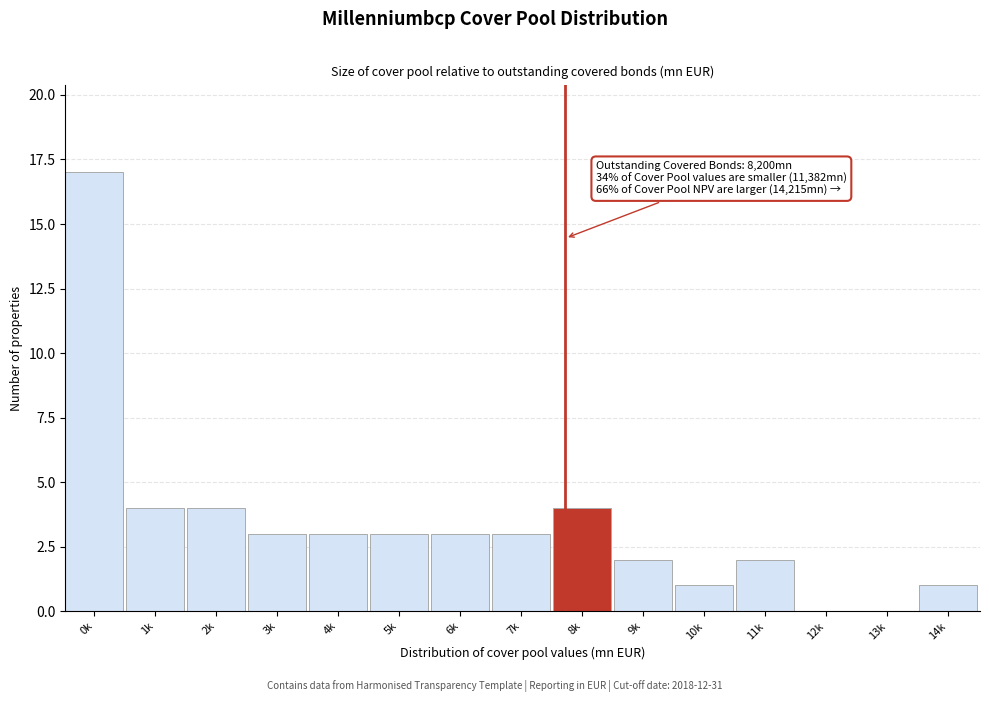

Reading right to left, list all the values displayed in this chart.

14k=1	13k=0	12k=0	11k=2	10k=1	9k=2	8k=4	7k=3	6k=3	5k=3	4k=3	3k=3	2k=4	1k=4	0k=17